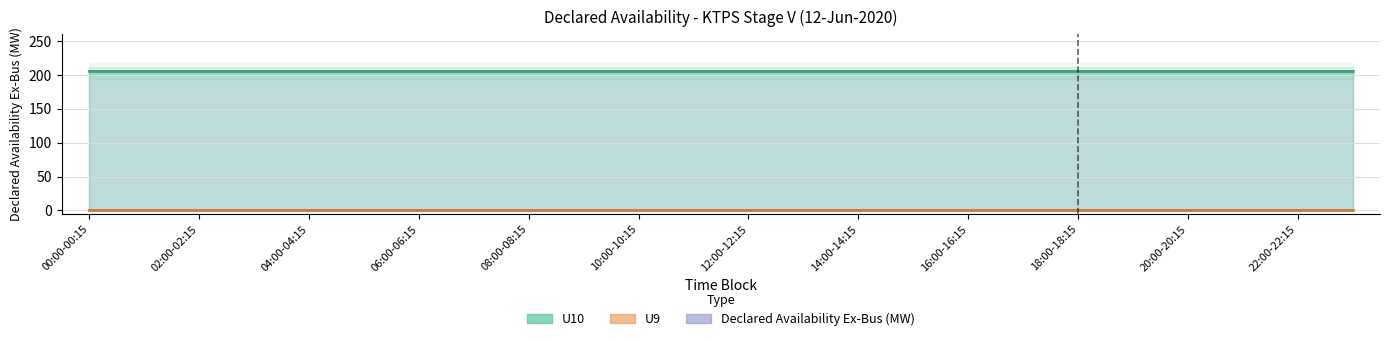

Which series changed the most between 15:00-15:15 and 18:00-18:15?

U9